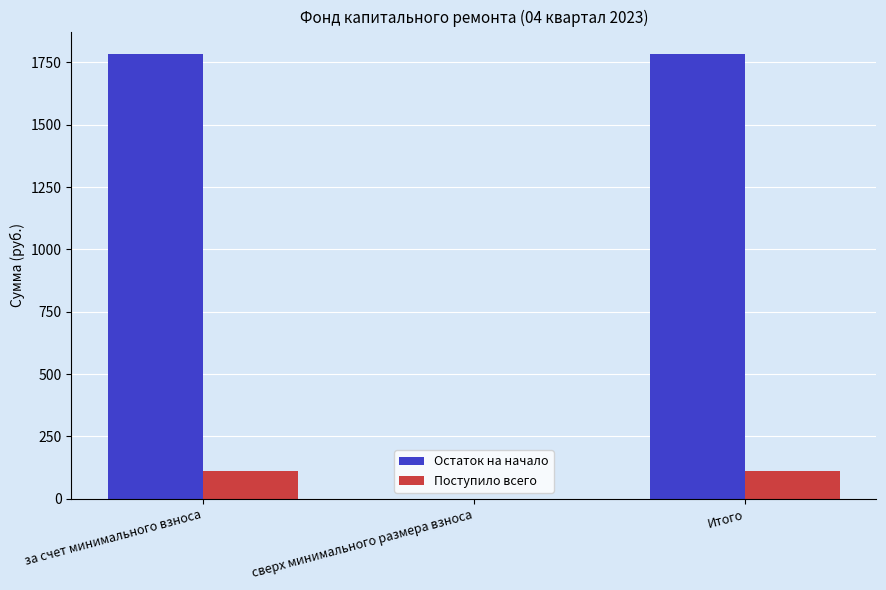

Is the value of Остаток на начало at за счет минимального взноса greater than the value of Поступило всего at Итого?

Yes